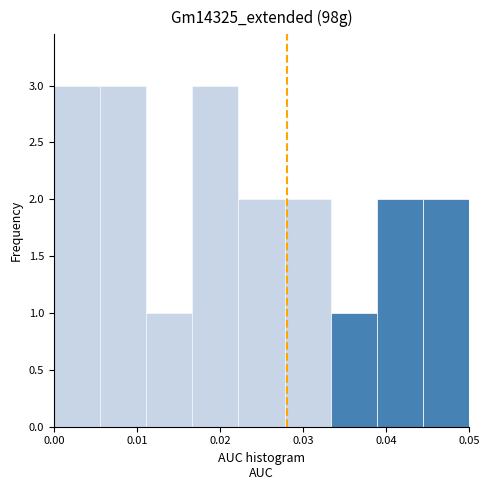

Reading left to right, transcribe this chart: for each bar, give the range it covers on the x-axis and its height. Neither the bar edges nor the heights are printed on the chart, so give them approximately, as read against the axes.

0.000 to 0.006: 3
0.006 to 0.011: 3
0.011 to 0.017: 1
0.017 to 0.022: 3
0.022 to 0.028: 2
0.028 to 0.033: 2
0.033 to 0.039: 1
0.039 to 0.044: 2
0.044 to 0.050: 2